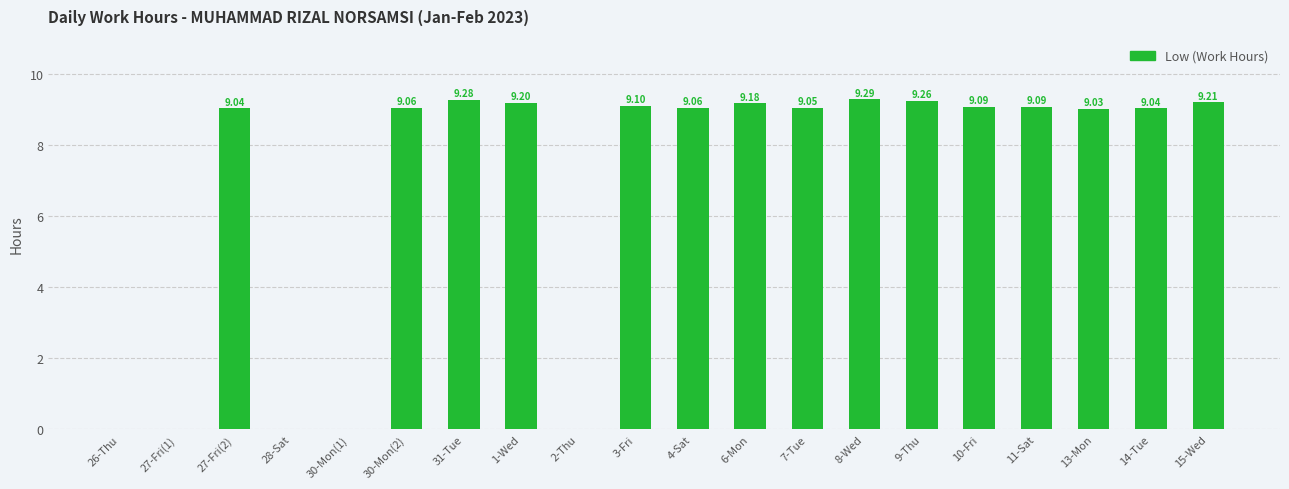

What is the sum of all values?

137.0